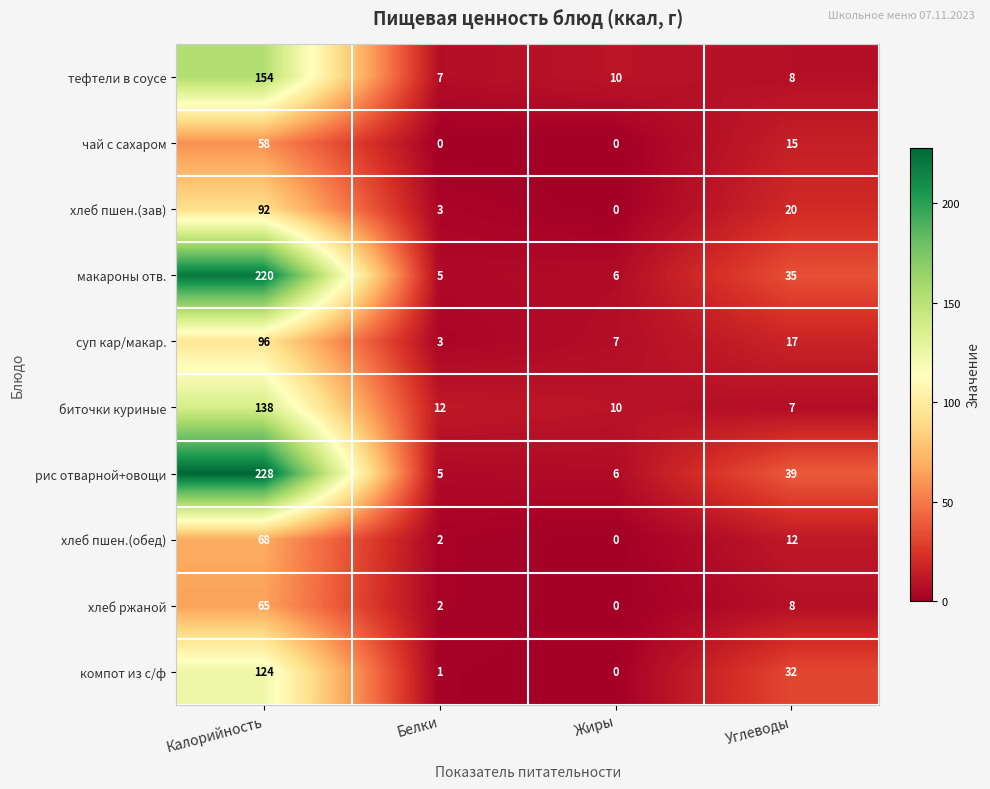

Which series changed the most between Жиры and Углеводы?

рис отварной+овощи